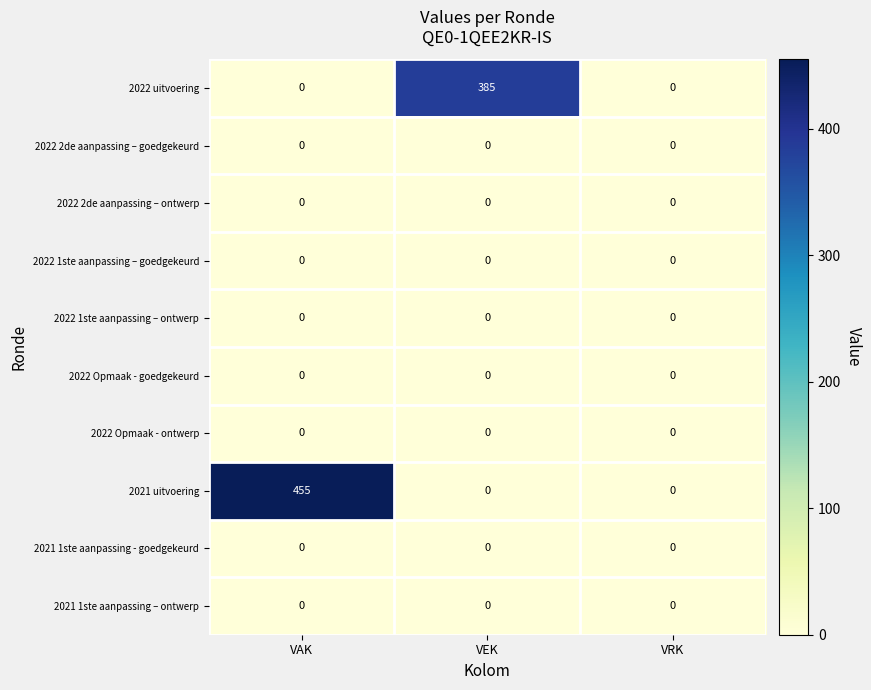

How many distinct data groups are displayed?

10